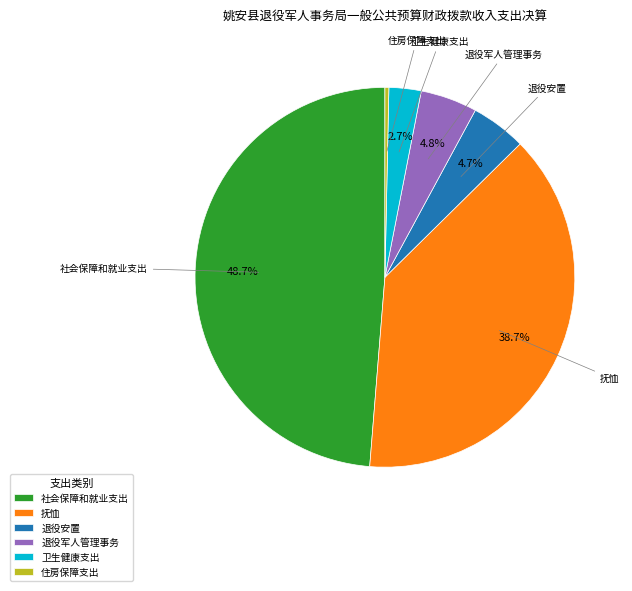

Is it true that 卫生健康支出 is 3% of the pie?

True